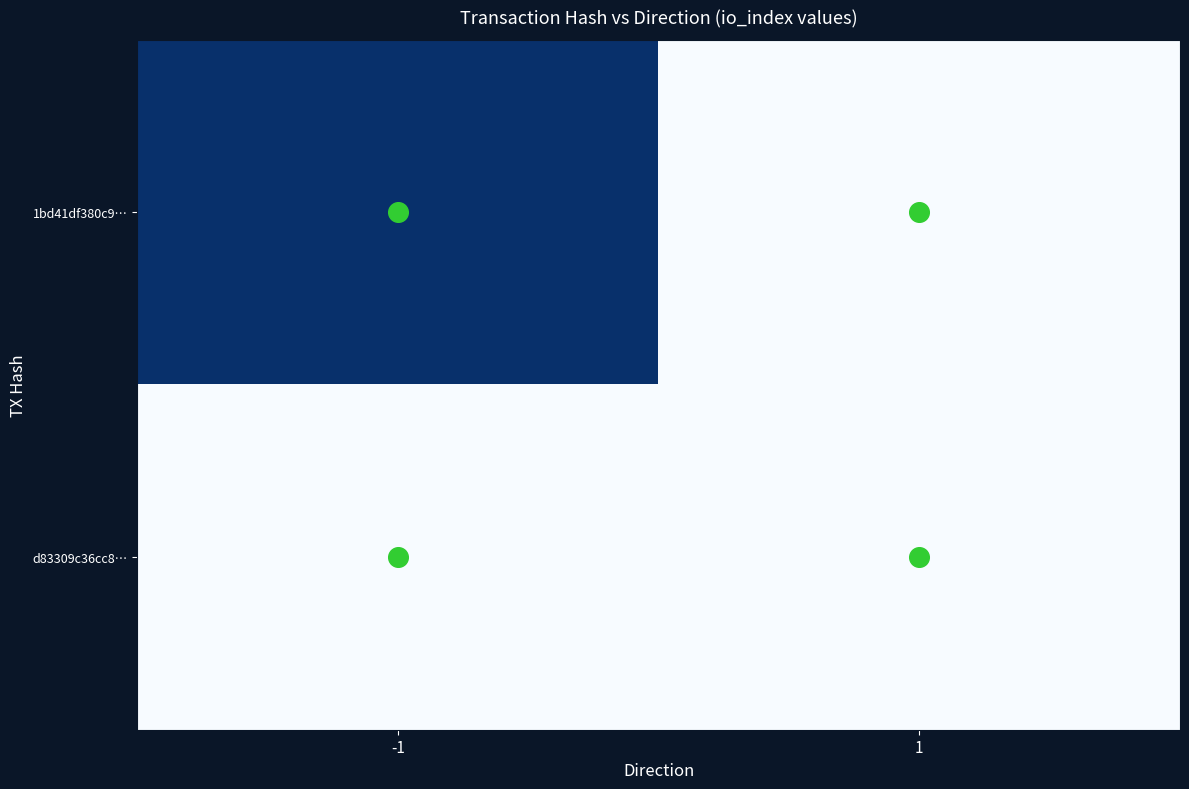

At how many categories does at least one series exceed 1?

1